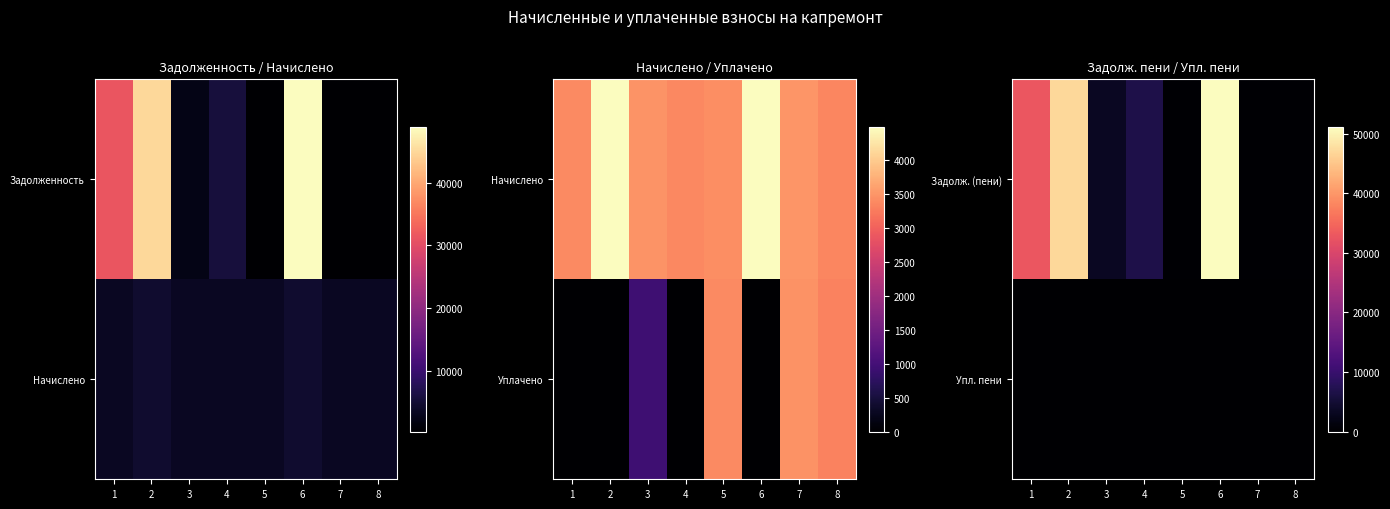

True or false: Задолж. (пени) has a value of 32864.0 at 1.

True